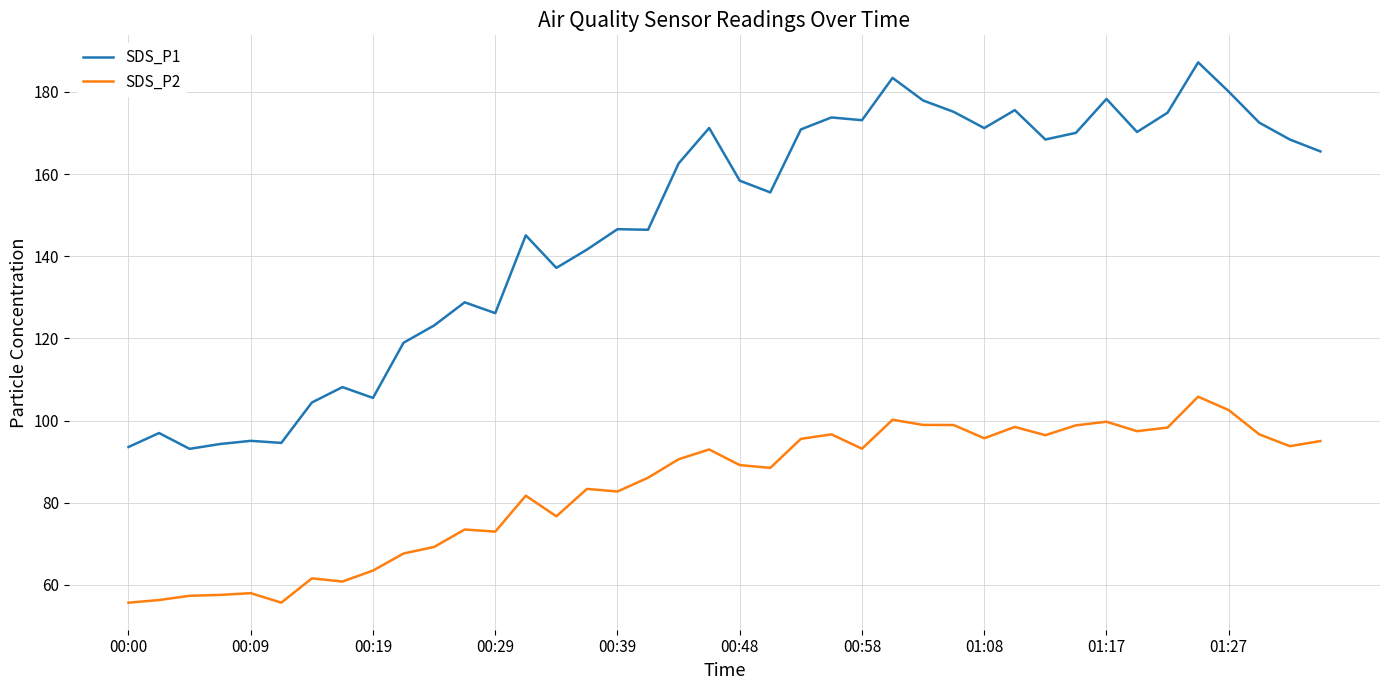

What is the difference between the maximum and minimum values in the SDS_P1 series?

94.1